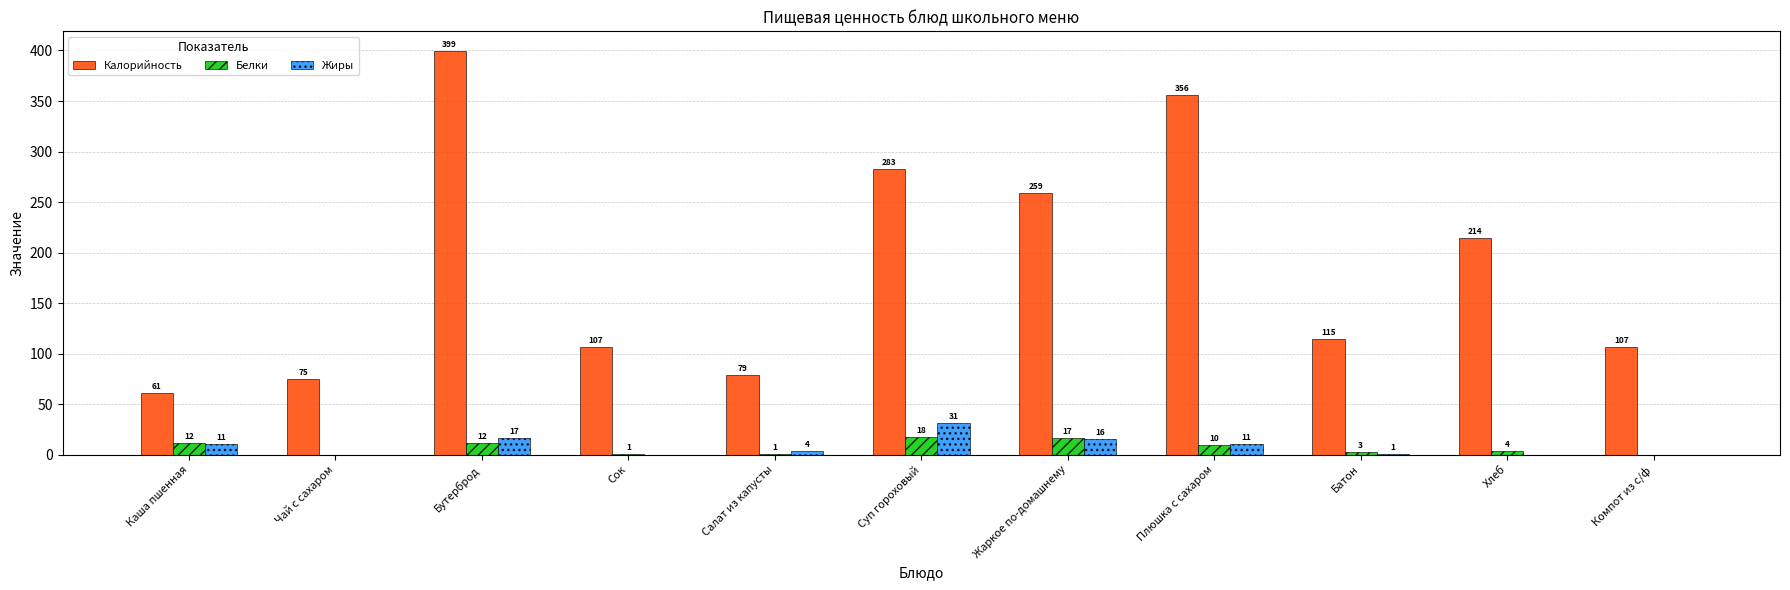

What is the total value across all series at Жаркое по-домашнему?

292